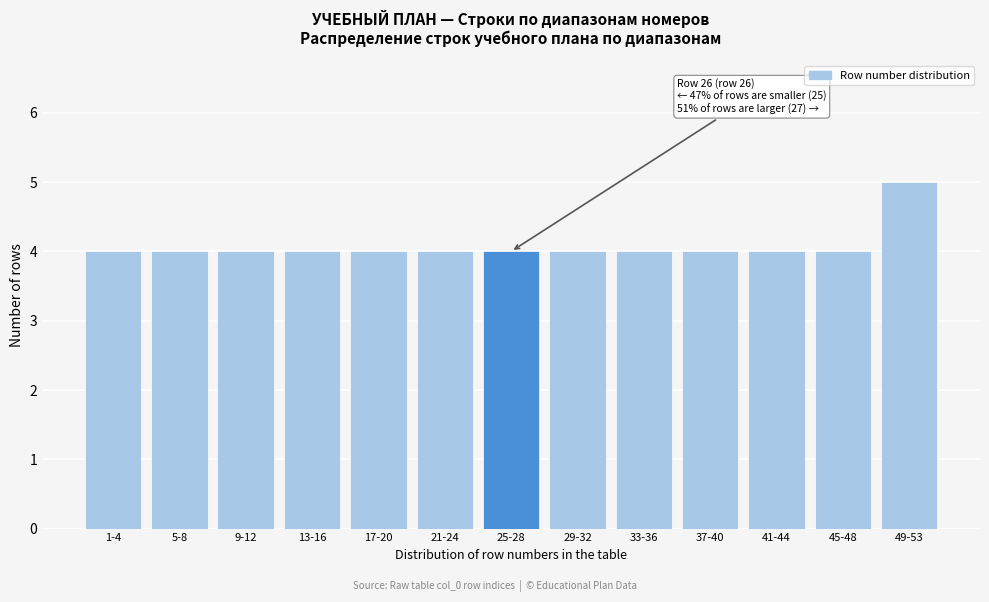

Reading left to right, list all the values displayed in this chart.

4	4	4	4	4	4	4	4	4	4	4	4	5